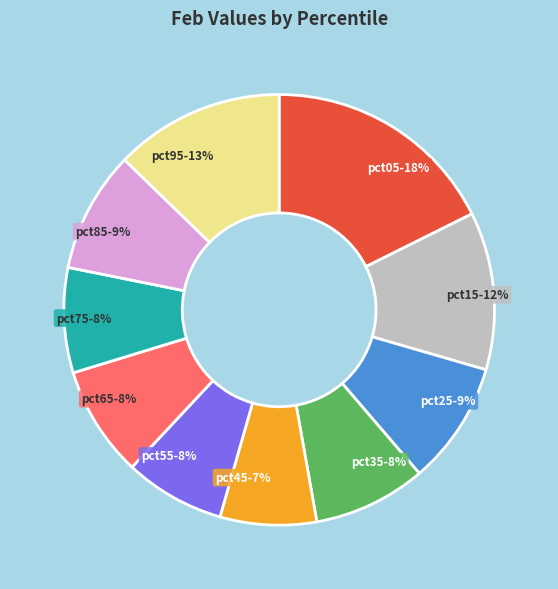

Which category has the biggest portion of the pie?

pct05